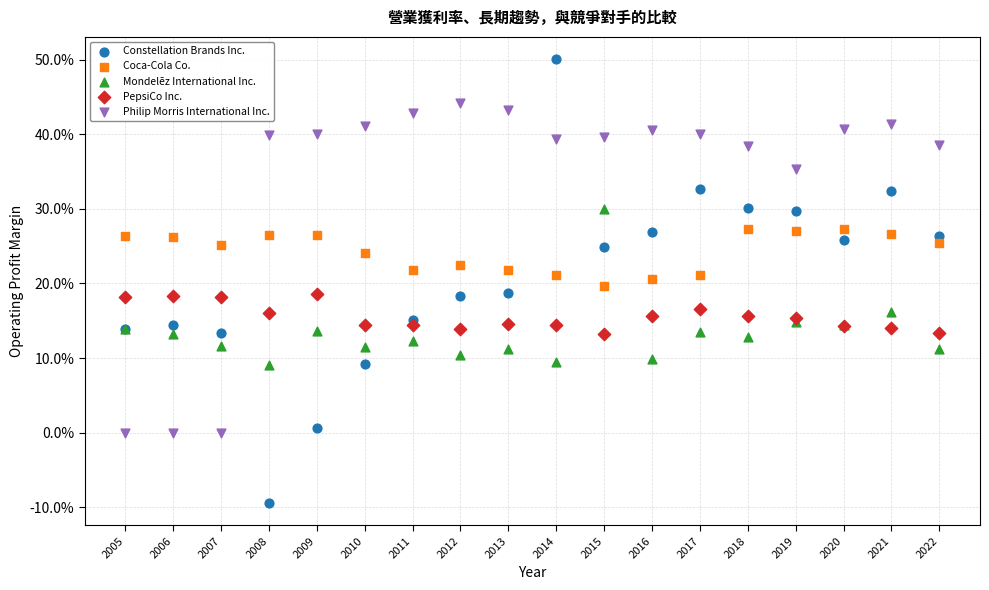

Which series reaches the minimum Y coordinate?

Constellation Brands Inc.